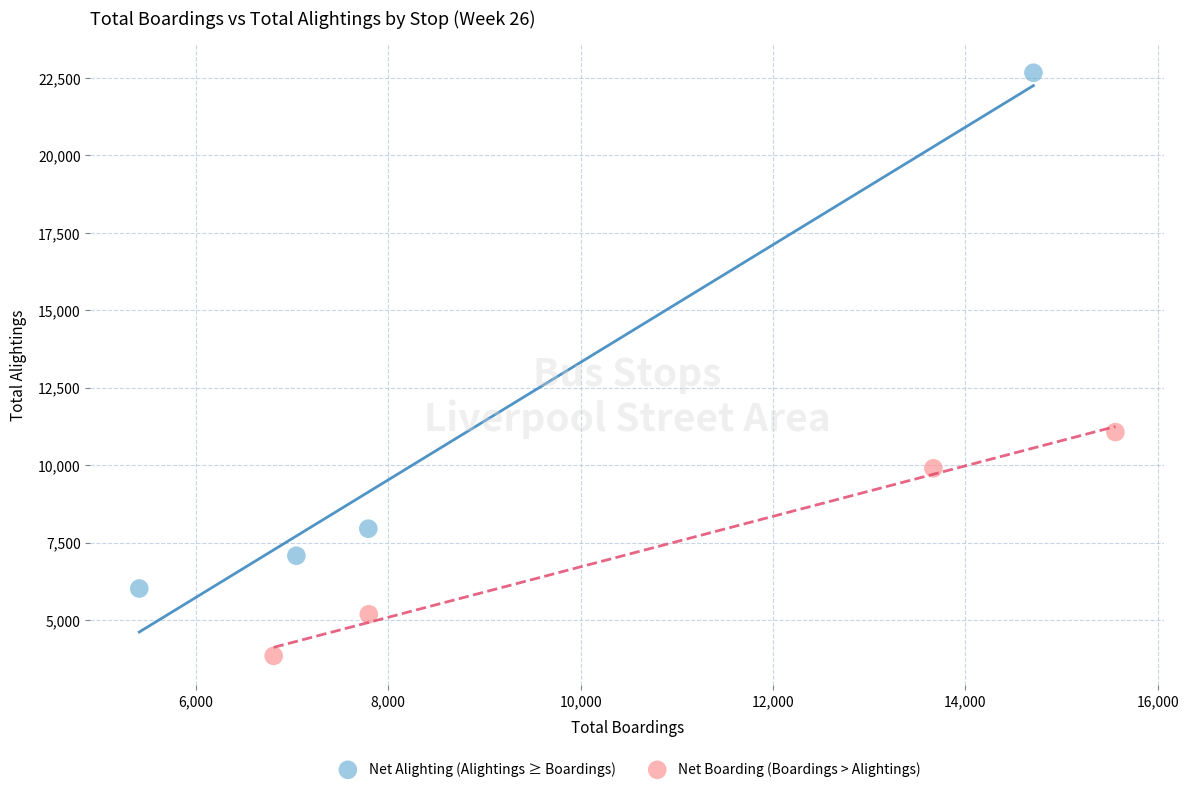

Which series reaches the minimum Y coordinate?

Net Boarding (Boardings > Alightings)